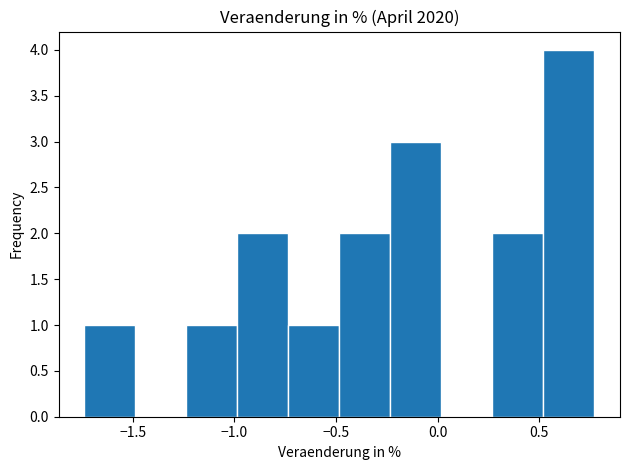

Reading left to right, transcribe this chart: for each bar, give the range it covers on the x-axis and its height. Neither the bar edges nor the heights are printed on the chart, so give them approximately, as read against the axes.

-1.75 to -1.50: 1
-1.50 to -1.25: 0
-1.25 to -1.00: 1
-1.00 to -0.75: 2
-0.75 to -0.50: 1
-0.50 to -0.25: 2
-0.25 to 0.00: 3
0.00 to 0.25: 0
0.25 to 0.50: 2
0.50 to 0.75: 4